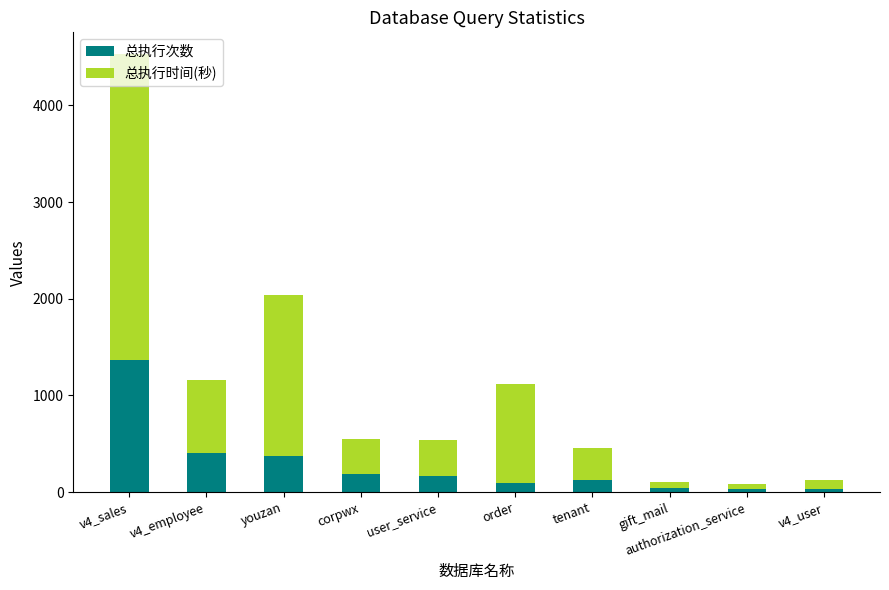

True or false: 总执行次数 has a value of 221 at youzan.

False